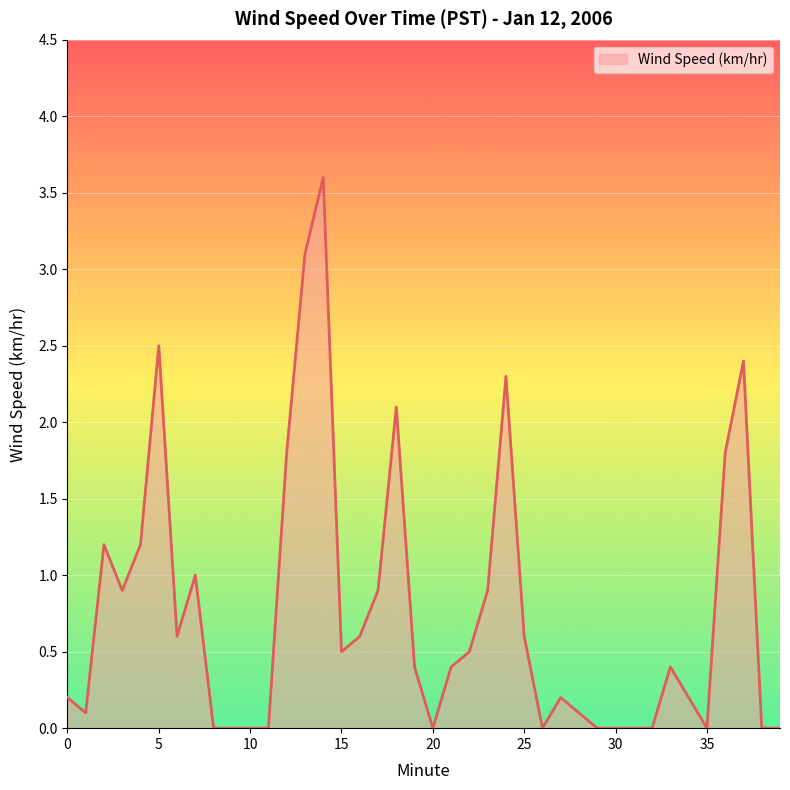

What is the difference between the maximum and minimum values?

3.6